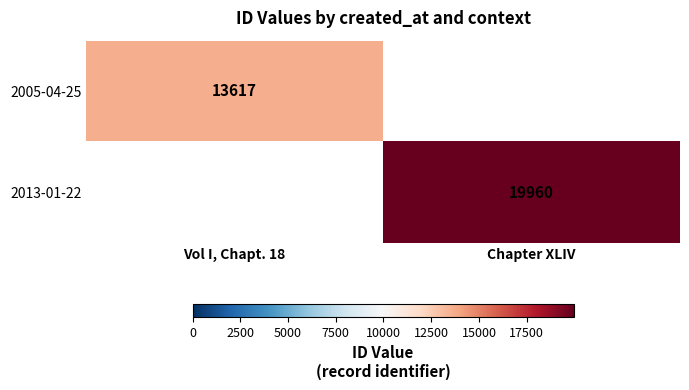

At which category does the chart reach its minimum across all series?

Vol I, Chapt. 18